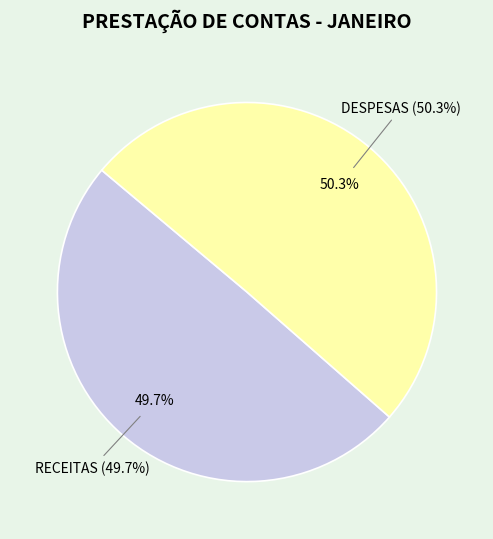

What is the change in value from RECEITAS to DESPESAS?

+522.9